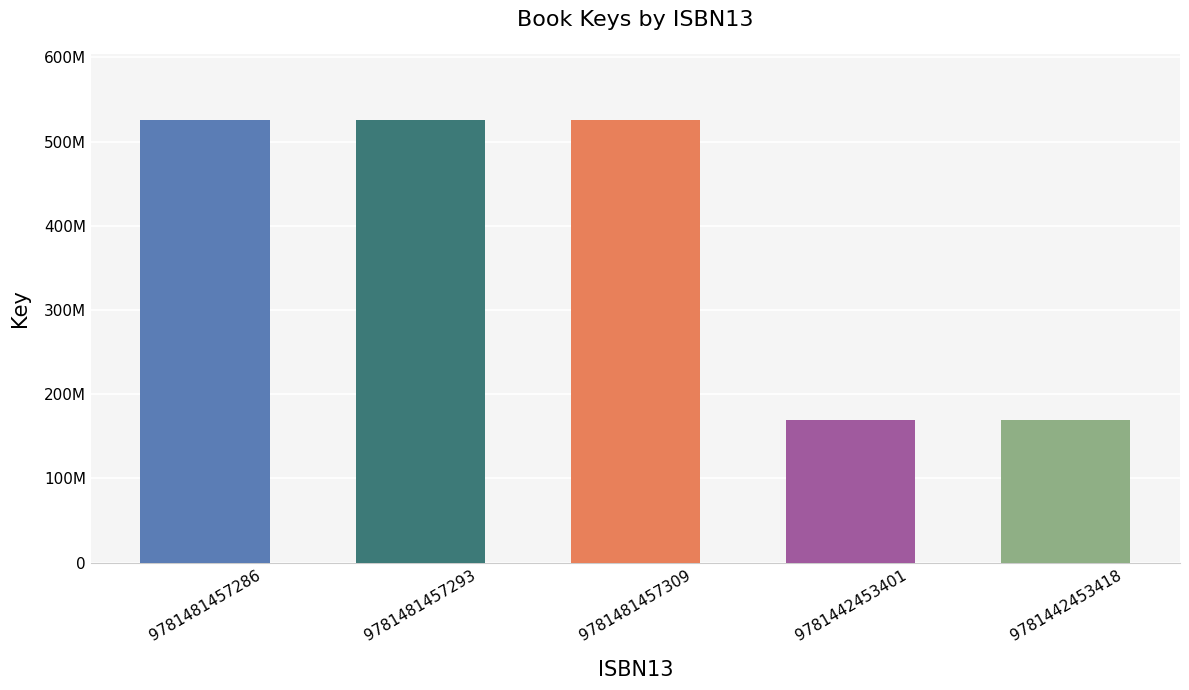

The chart shows a value of 525372757 at 9781481457293. True or false?

True